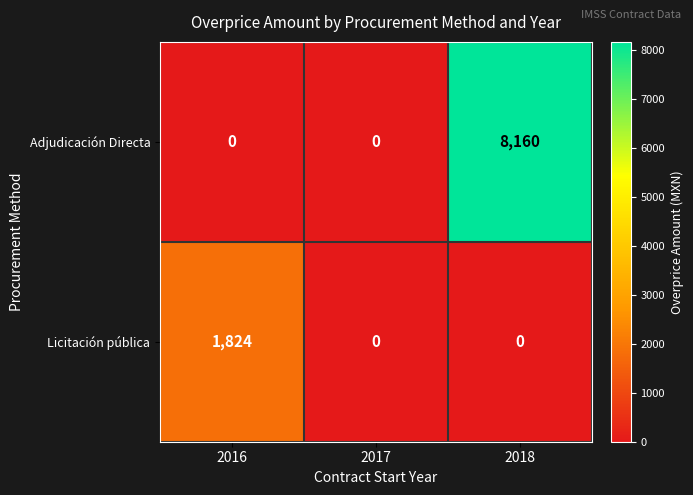

What is the average value of the Licitación pública series?

608